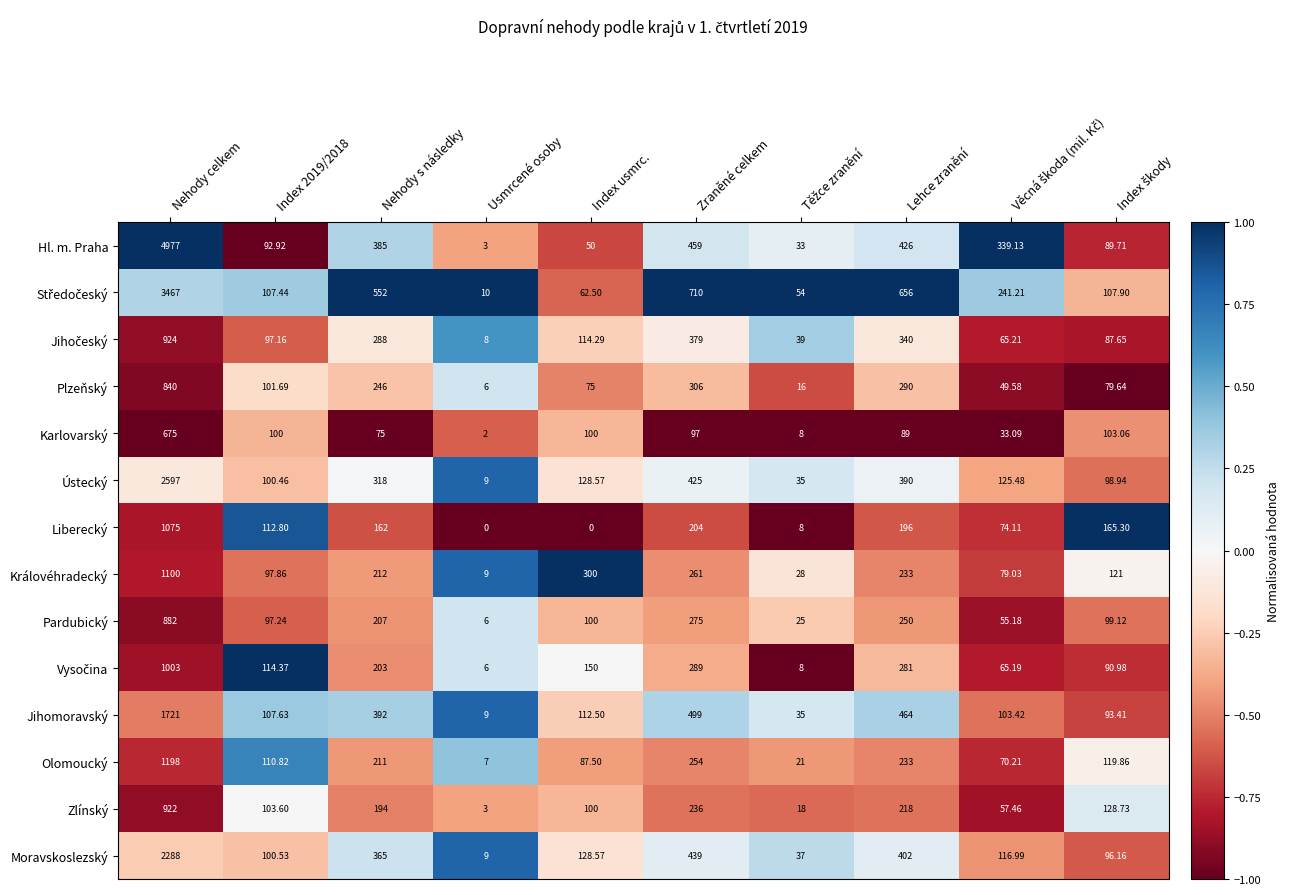

Which category has the highest value in the Olomoucký series?

Nehody celkem